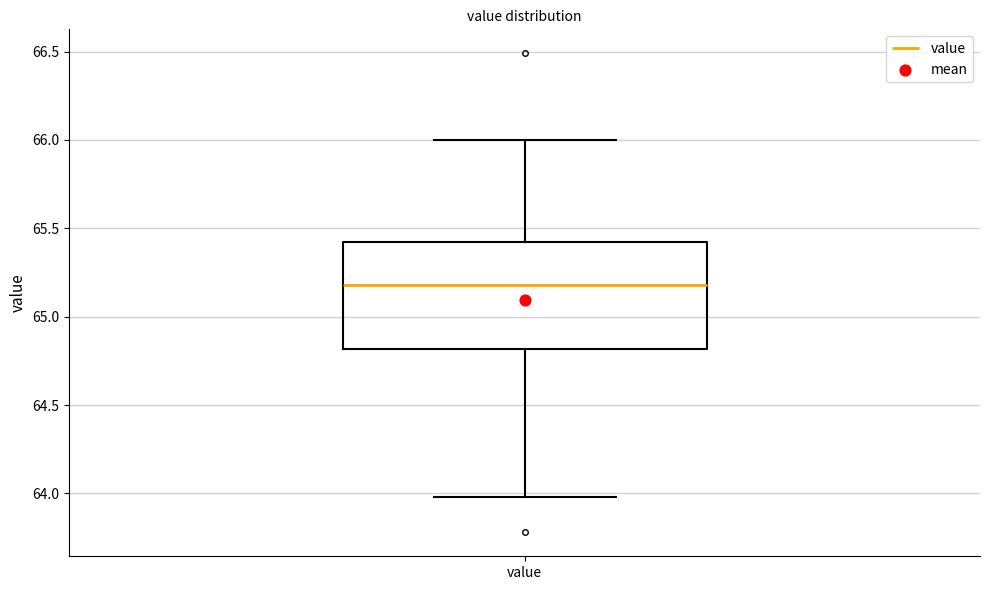

Transcribe this box plot: give where the median line is, the range the box spans, and where the two whiskers end, as read against the y-axis. The values are not printed on the chart, so give them approximately, as read against the axis.

median 65.2, box 64.8 to 65.4, whiskers 64.0 to 66.0